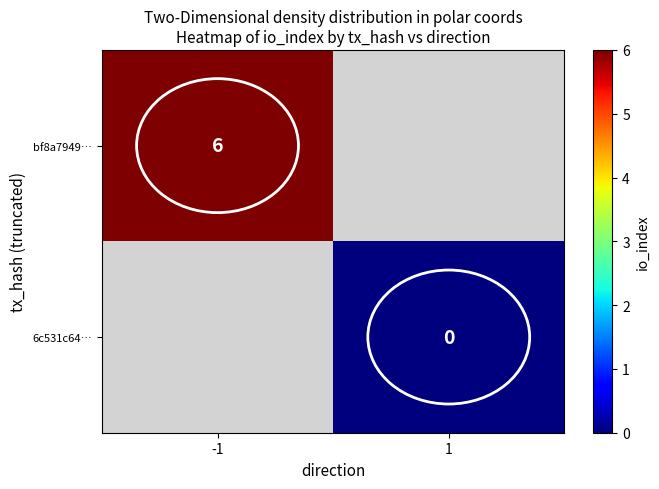

Is the value of bf8a7949… at -1 greater than the value of 6c531c64… at 1?

Yes